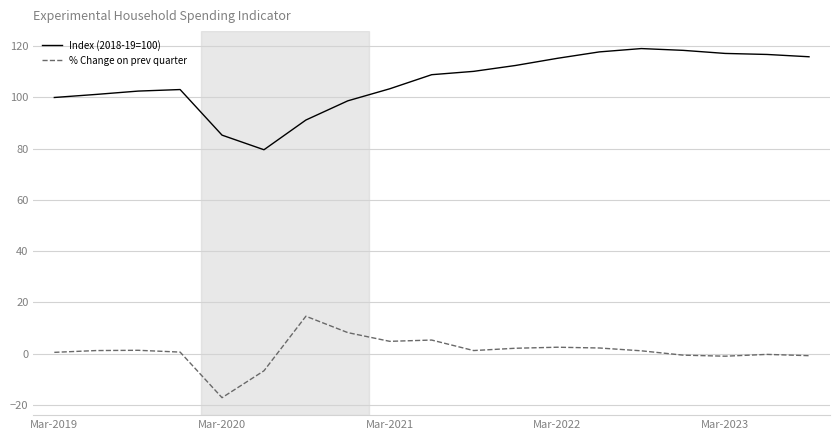

How many lines are shown in the chart?

2